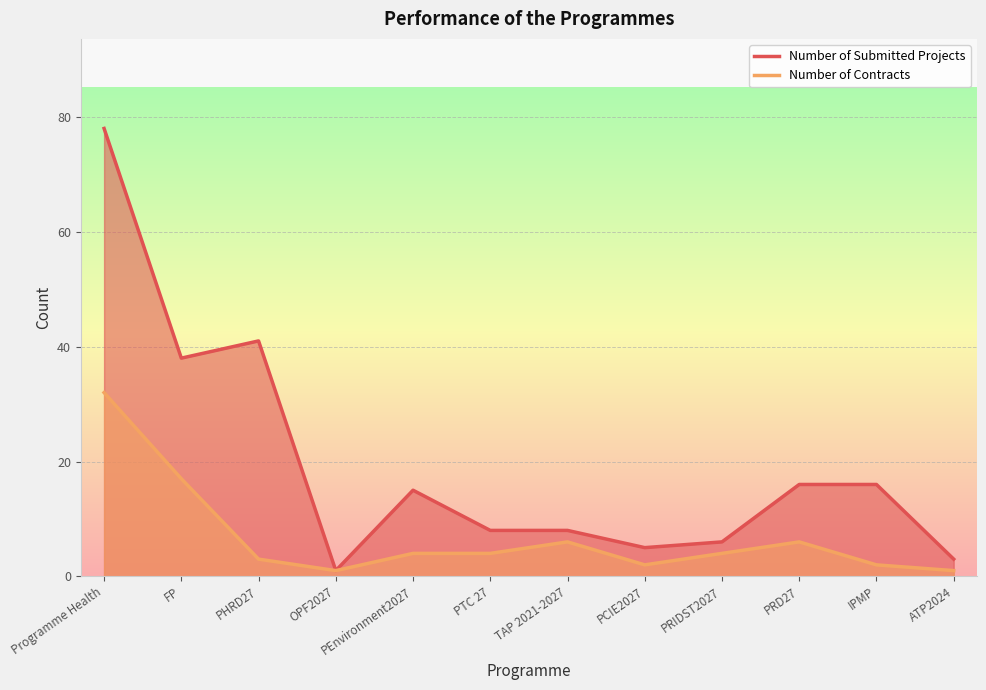

The value of Number of Submitted Projects at ATP2024 is 5. True or false?

False